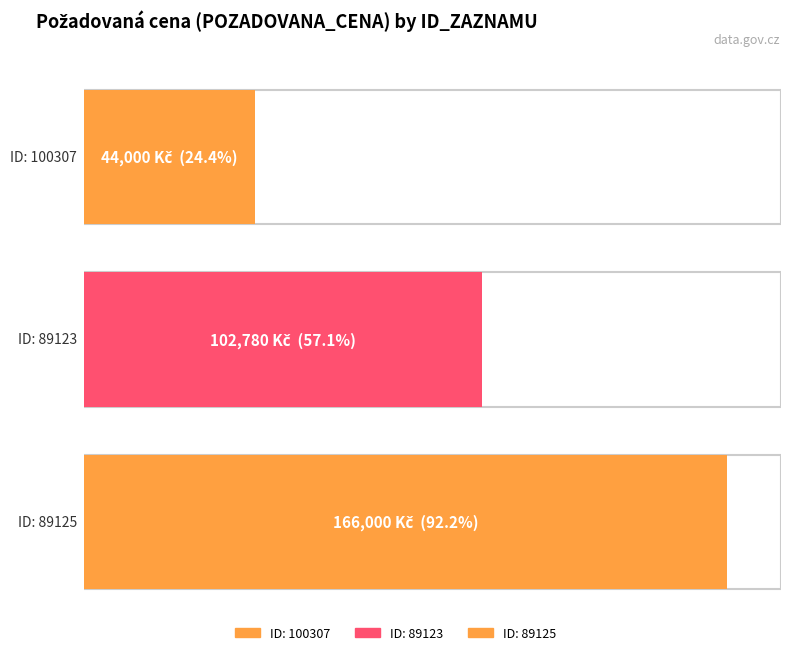

At which category does the chart reach its peak across all series?

89125